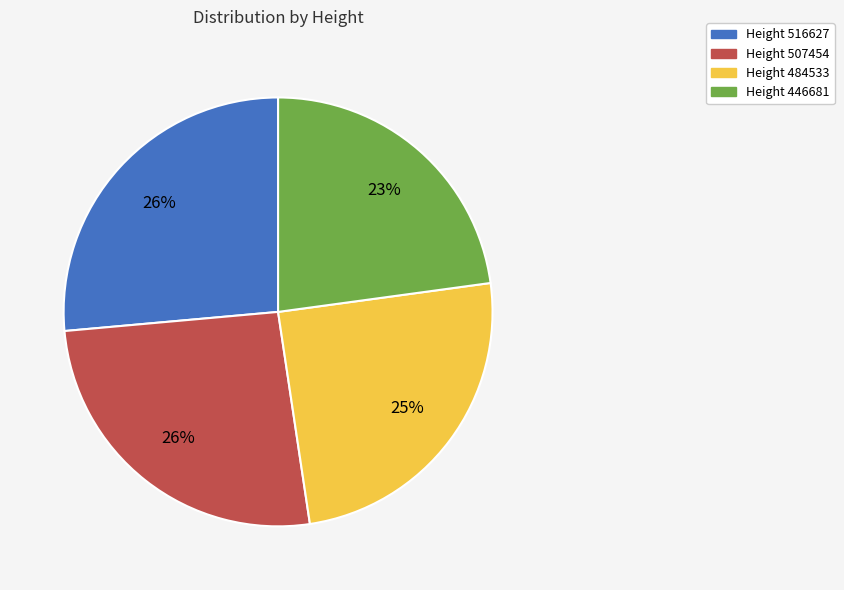

Between Height 516627 and Height 484533, which is larger?

Height 516627